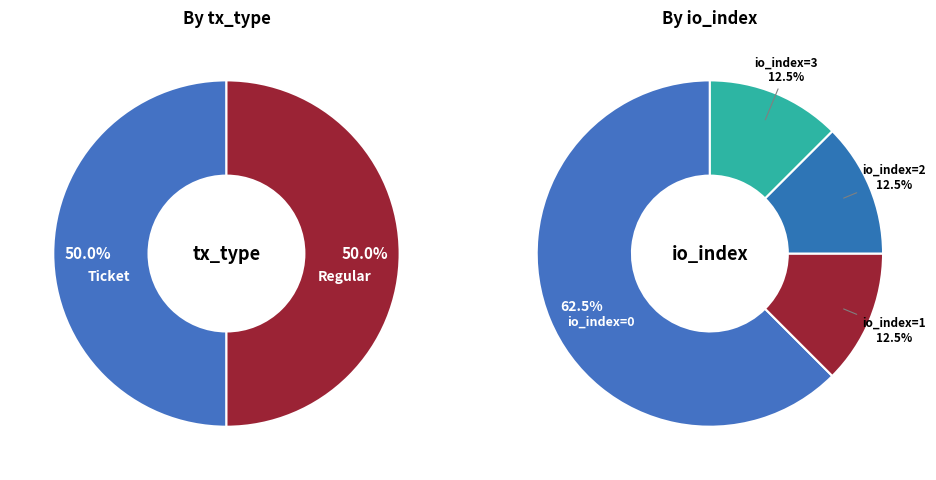

Is there any slice that represents more than half of the pie?

Yes